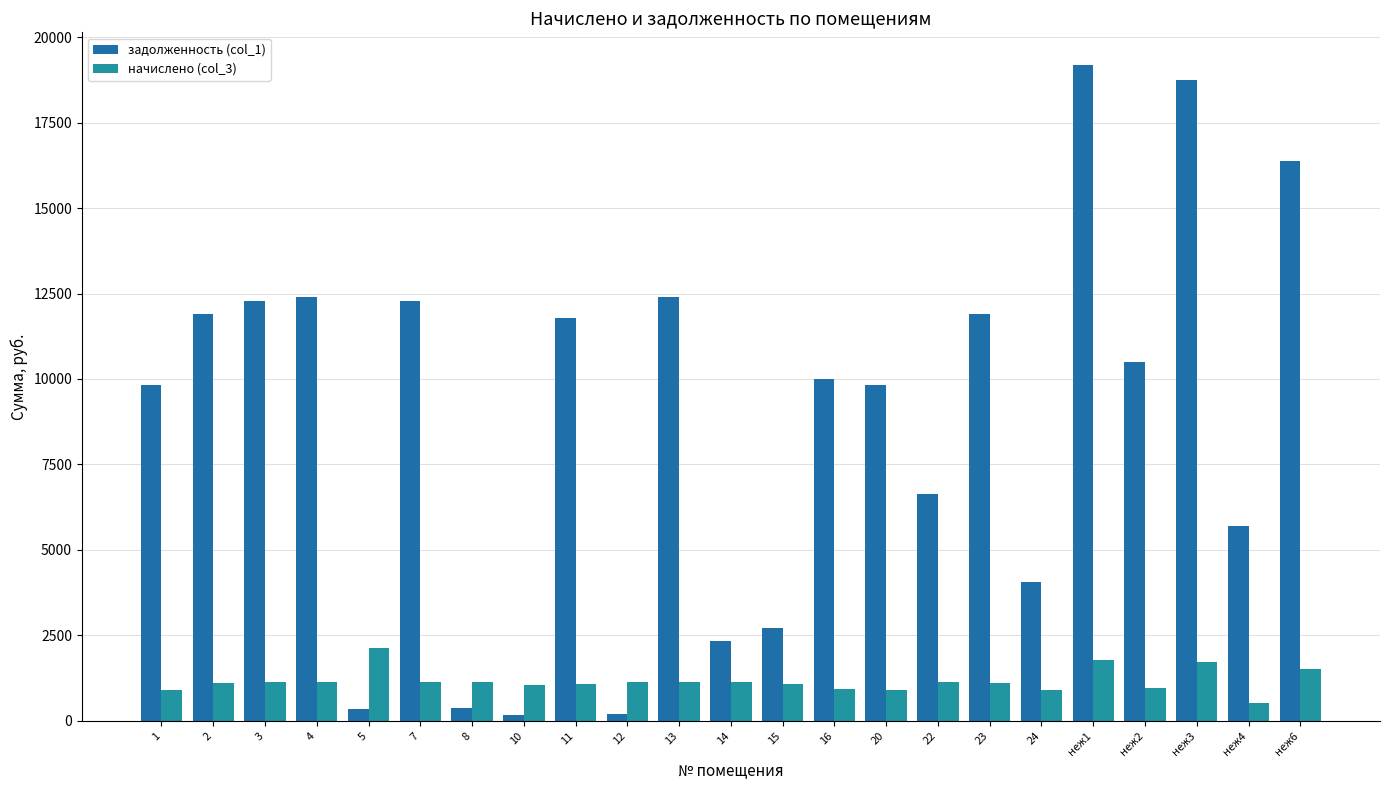

What are all the series names shown in the legend?

задолженность (col_1), начислено (col_3)